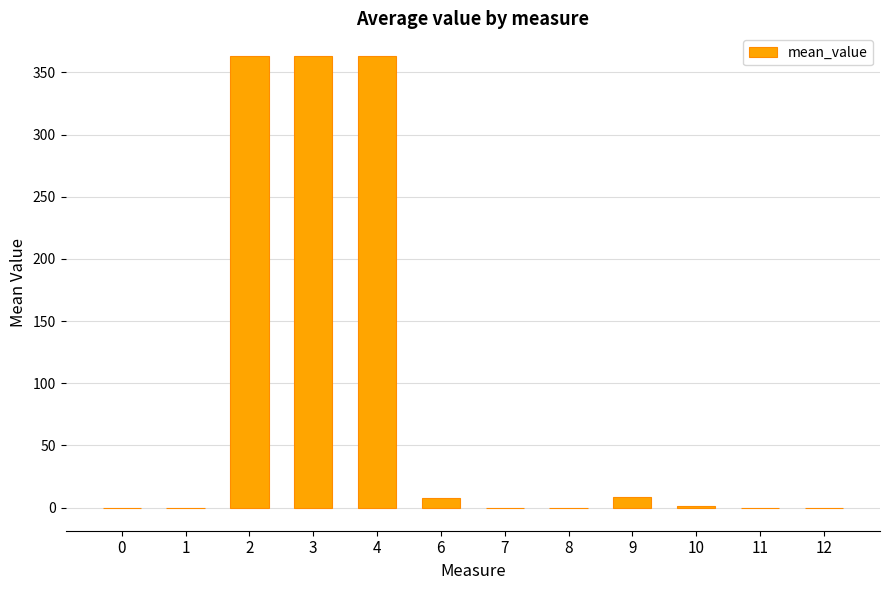

What is the sum of all values?

1104.7